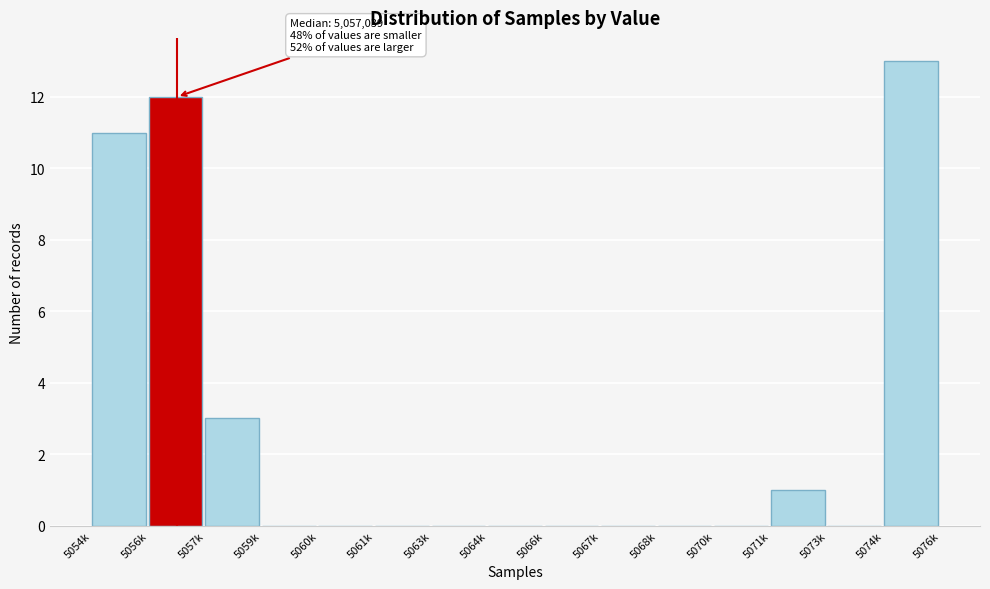

Reading left to right, transcribe all the data shown in this chart.

5054k=11	5056k=12	5057k=3	5059k=0	5060k=0	5061k=0	5063k=0	5064k=0	5066k=0	5067k=0	5068k=0	5070k=0	5071k=1	5073k=0	5074k=13